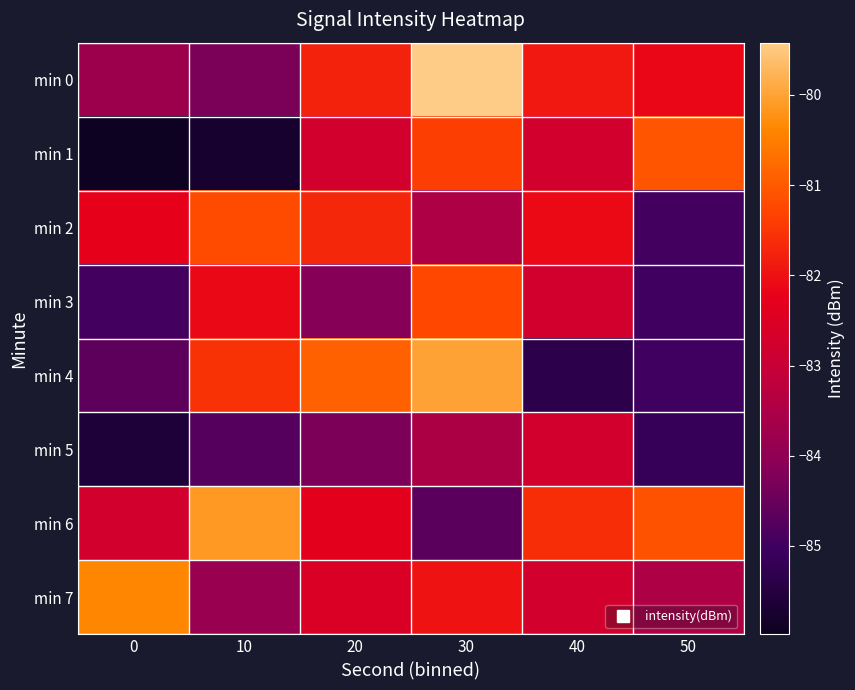

Which series has the largest range (max minus min)?

min 4